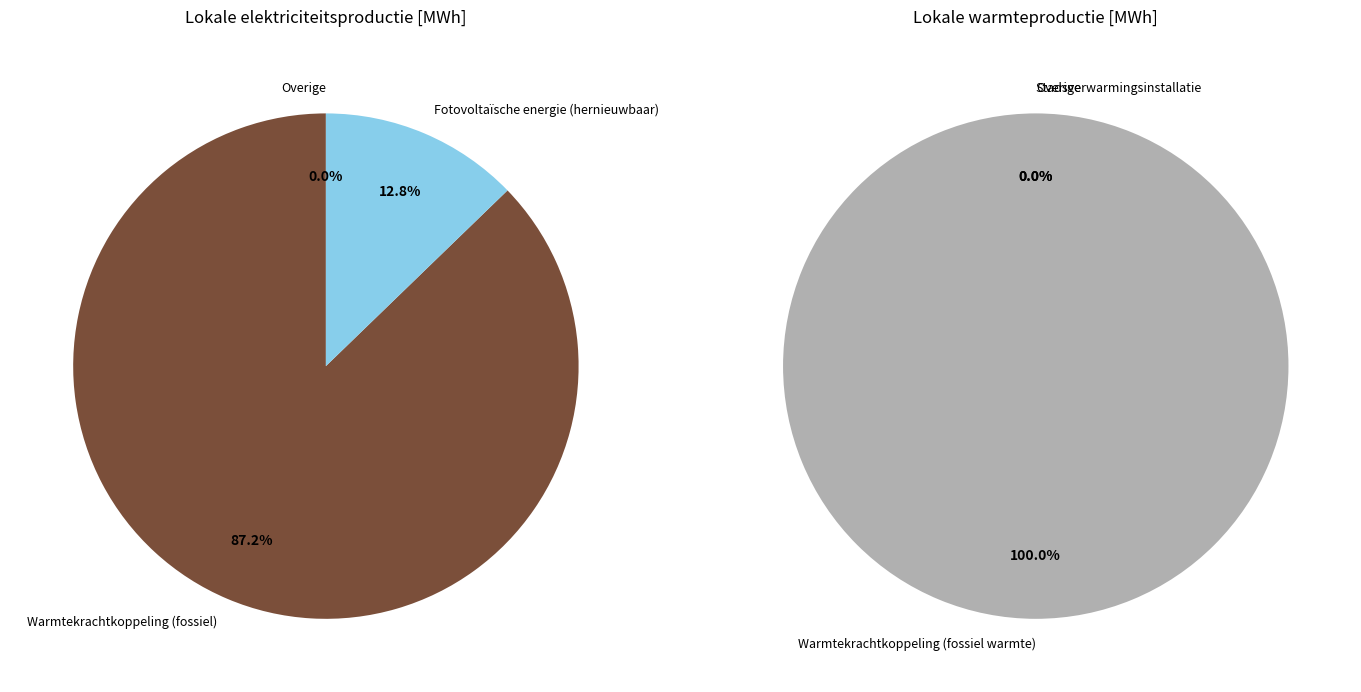

What portion of the pie excludes Overige?

100.0%